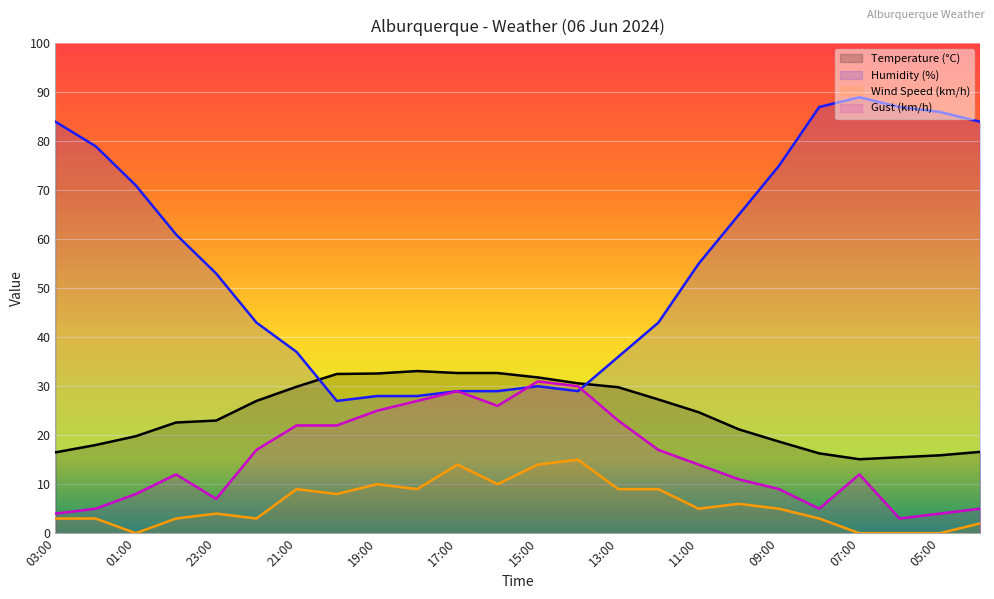

How many lines are shown in the chart?

4